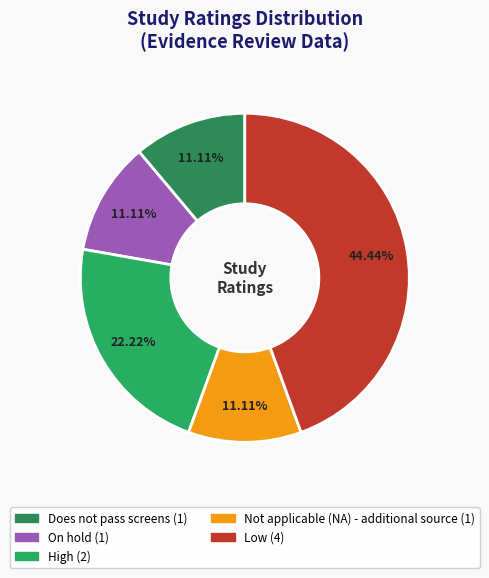

Approximately how many times larger is the value at Low compared to On hold?

4.0